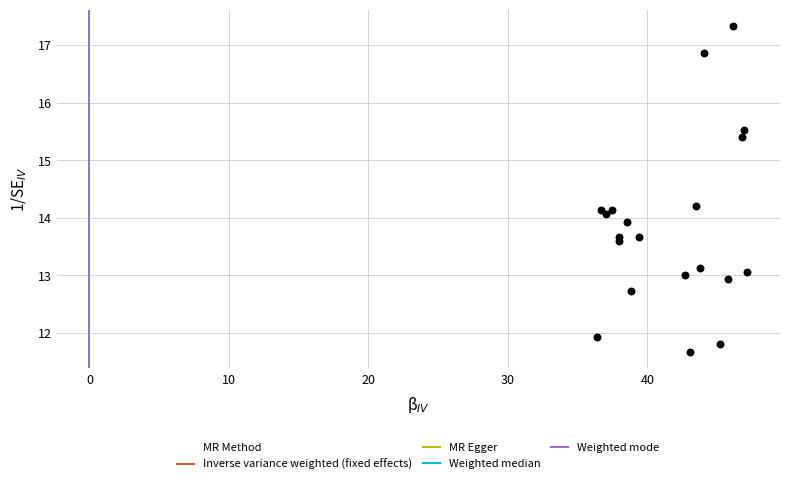

List the coordinates of all points as (X, Y) pairs, reading left to right.

(36.4, 11.9)  (36.7, 14.1)  (37.0, 14.1)  (37.4, 14.1)  (38.0, 13.7)  (38.0, 13.6)  (38.5, 13.9)  (38.8, 12.7)  (39.4, 13.7)  (42.7, 13.0)  (43.0, 11.7)  (43.5, 14.2)  (43.8, 13.1)  (44.1, 16.9)  (45.2, 11.8)  (45.8, 12.9)  (46.1, 17.3)  (46.8, 15.4)  (46.9, 15.5)  (47.1, 13.1)